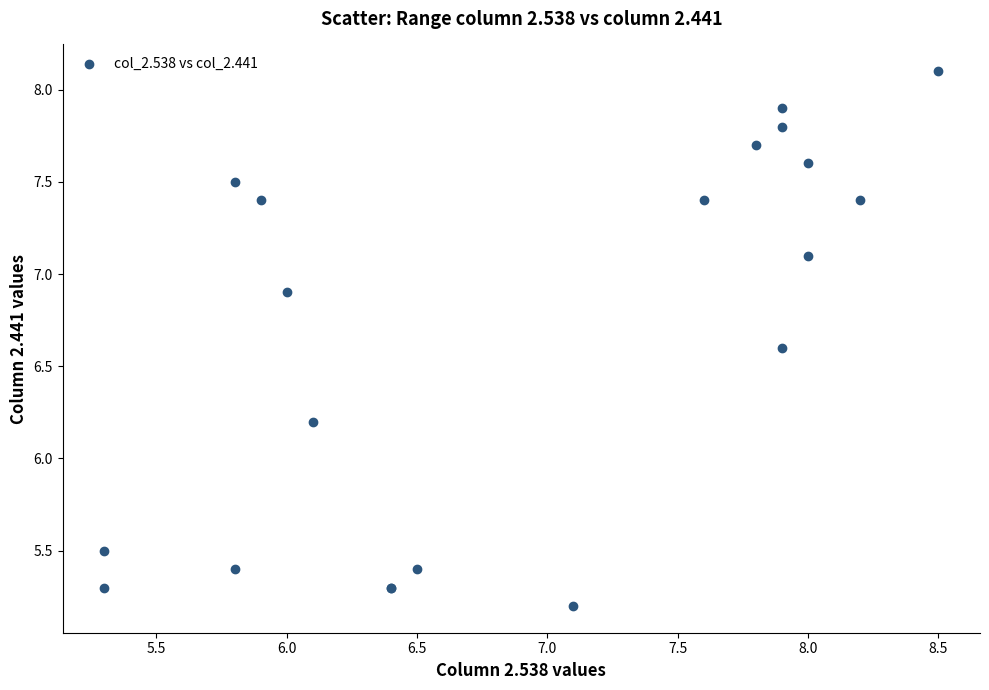

What Y value in the scatter plot is closest to 6?

6.2